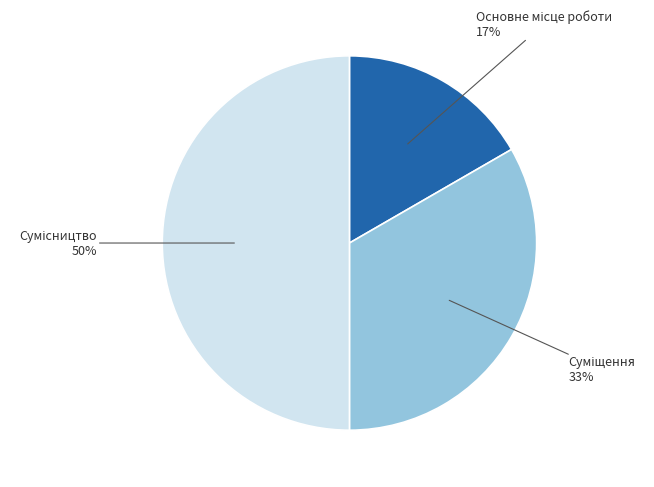

To the nearest percent, what is the average slice percentage?

33%